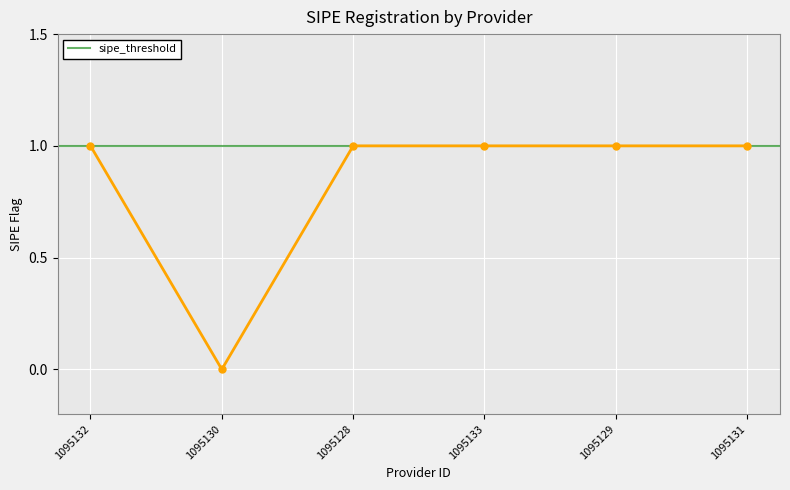

Reading left to right, transcribe all the data shown in this chart.

1095132=1	1095130=0	1095128=1	1095133=1	1095129=1	1095131=1